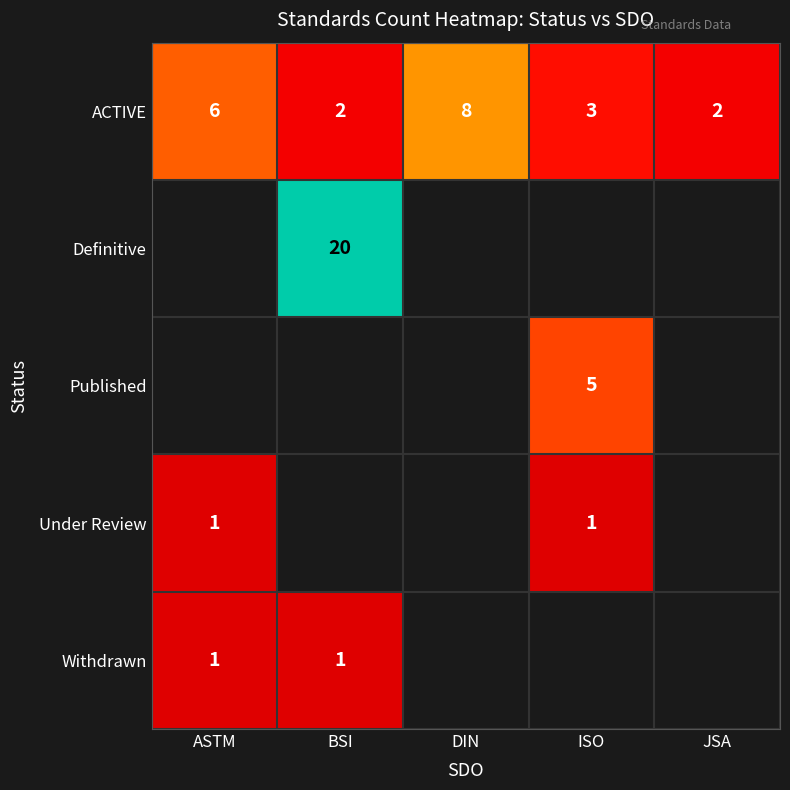

Is it true that Withdrawn equals 1 at BSI?

True